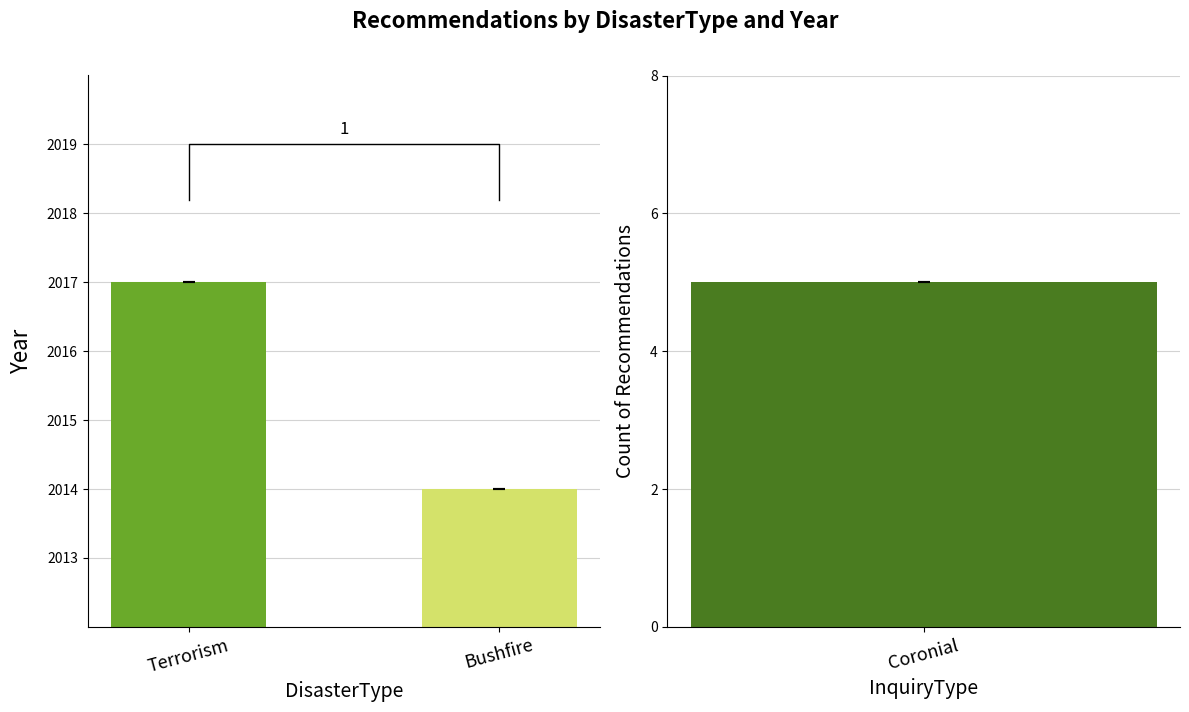

The chart shows a value of 2014 at Bushfire. True or false?

True